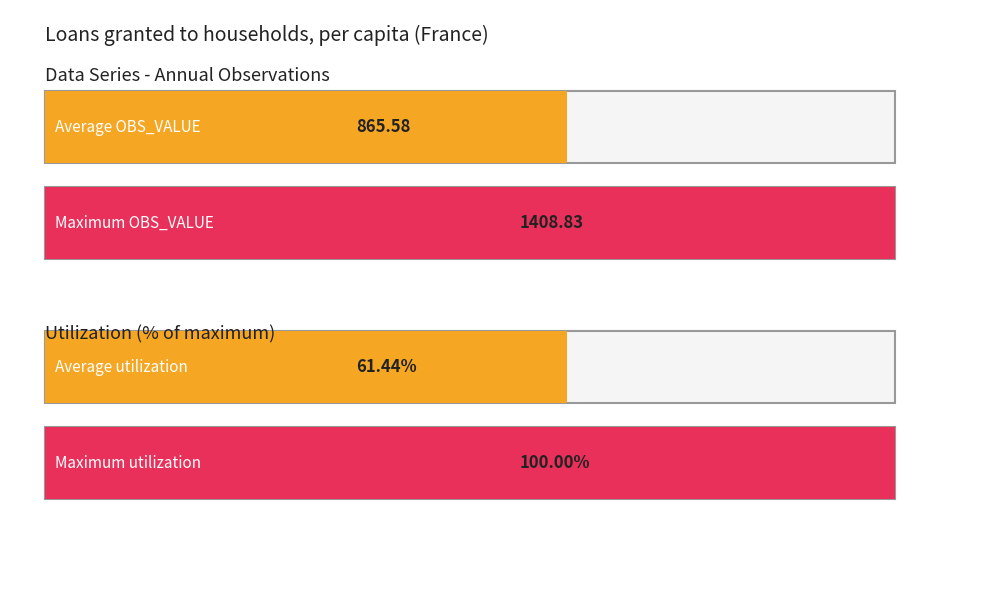

How many data points are above 899?

11